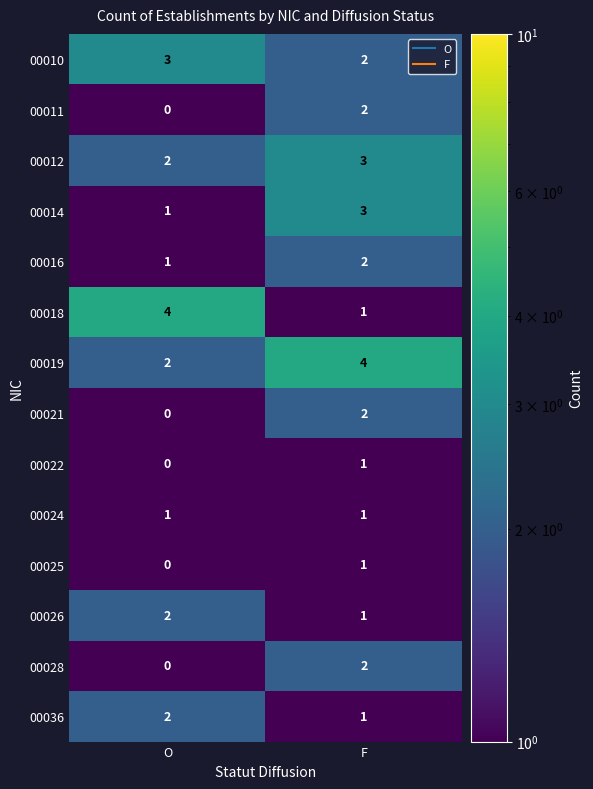

What is the smallest value displayed?

0